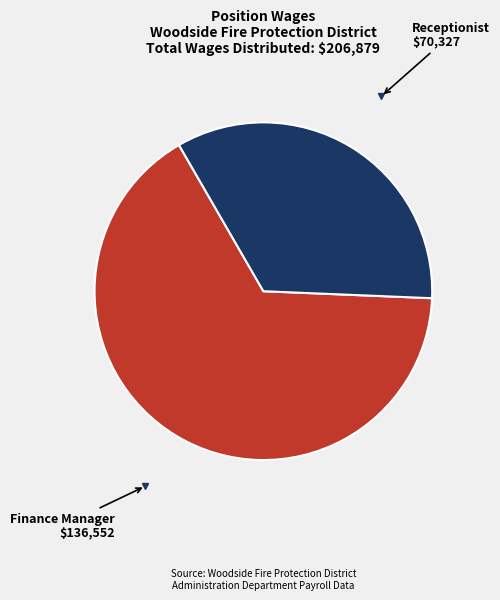

Does any single category account for the majority?

Yes